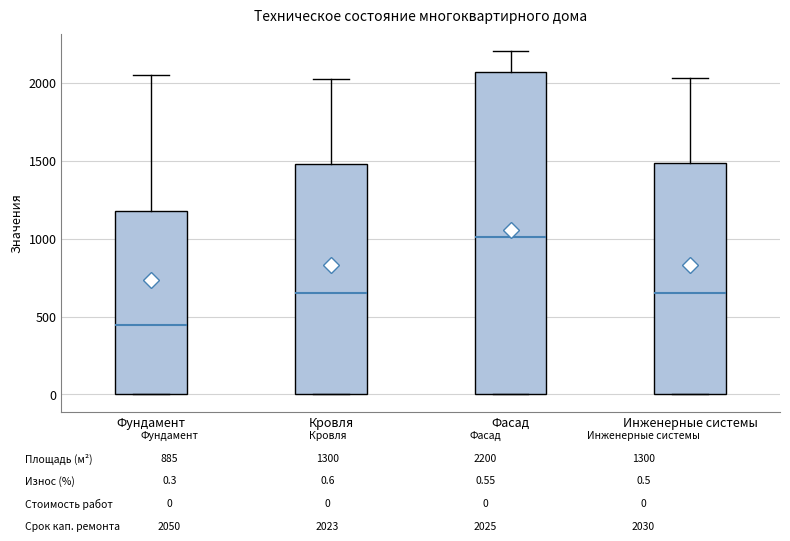

Which box has the lowest median line?

Фундамент